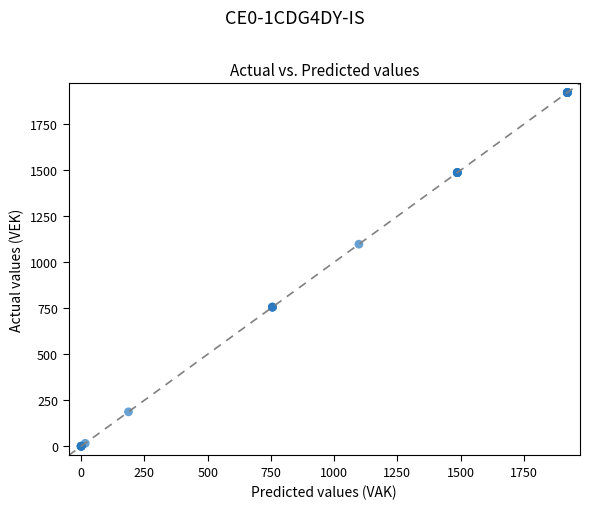

What Y value in the scatter plot is closest to 961?

1098